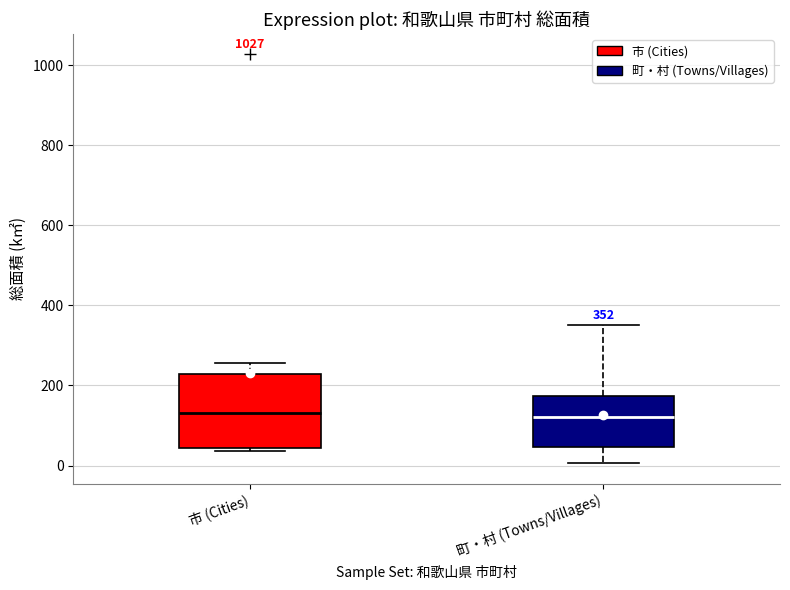

Which box is the tallest, from its lower edge to its upper edge?

市 (Cities)